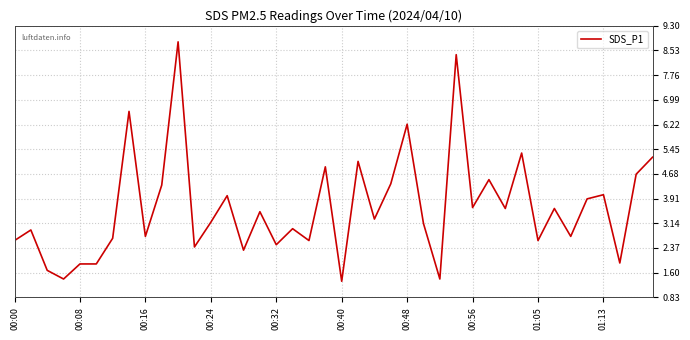

What is the greatest value displayed?

8.8